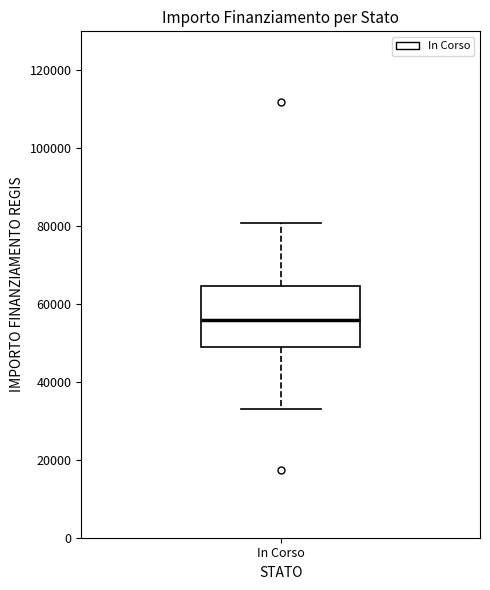

Read this box plot against the y-axis: the position of the median line, the range covered by the box, and the ends of both whiskers. The values are not printed on the chart, so give them approximately, as read against the axis.

median 56000, box 50000 to 64000, whiskers 32000 to 80000